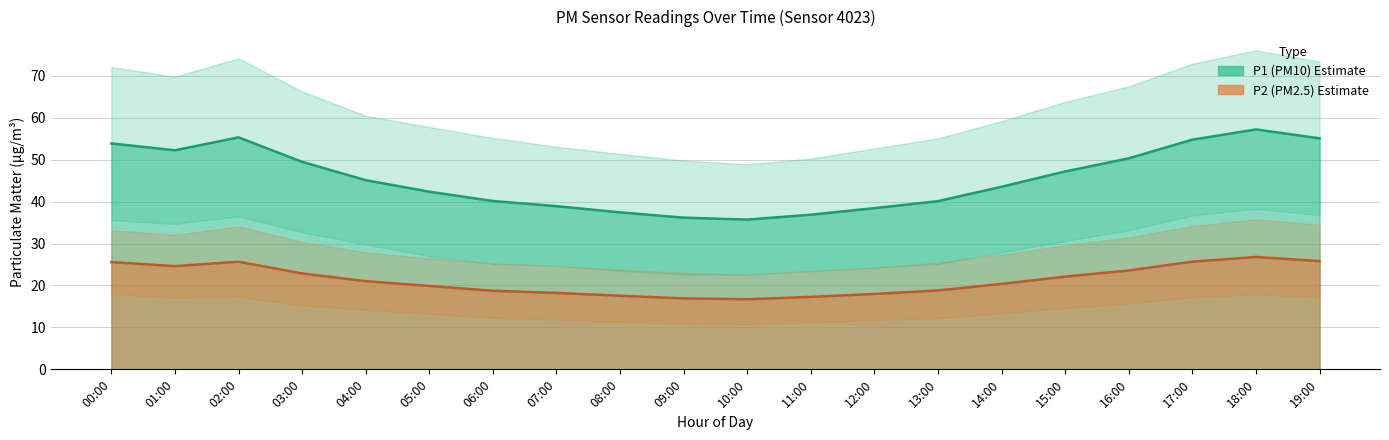

How many distinct data groups are displayed?

2